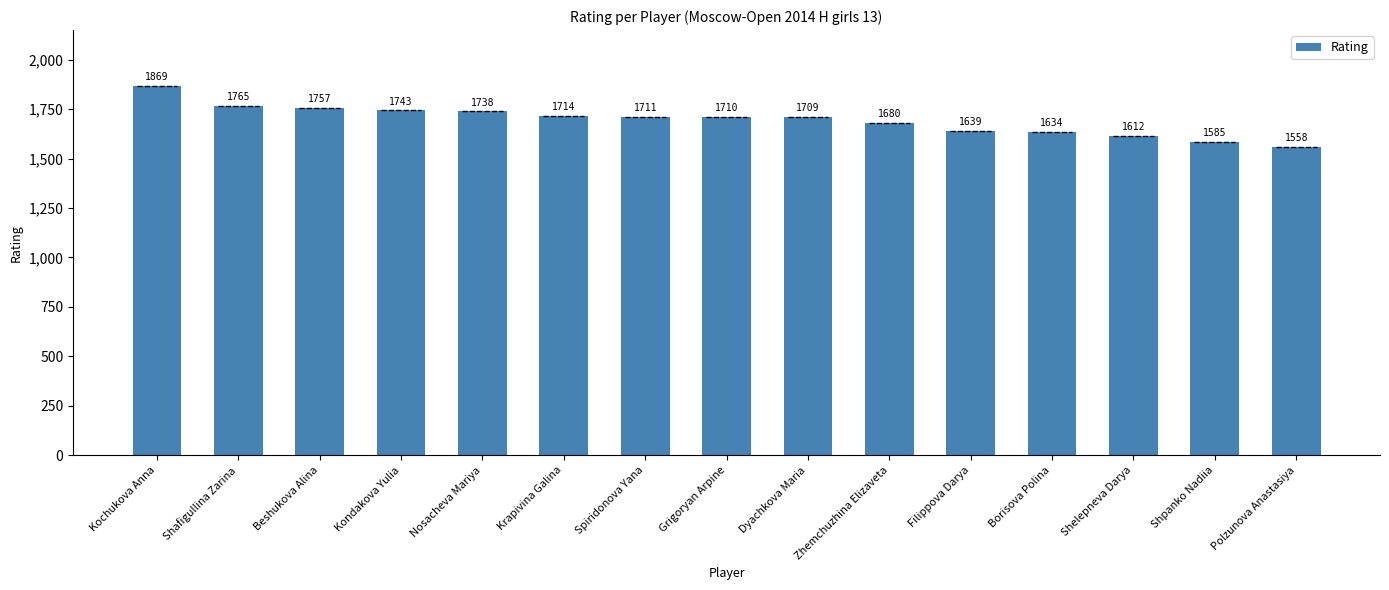

Count the number of data series in this chart.

1